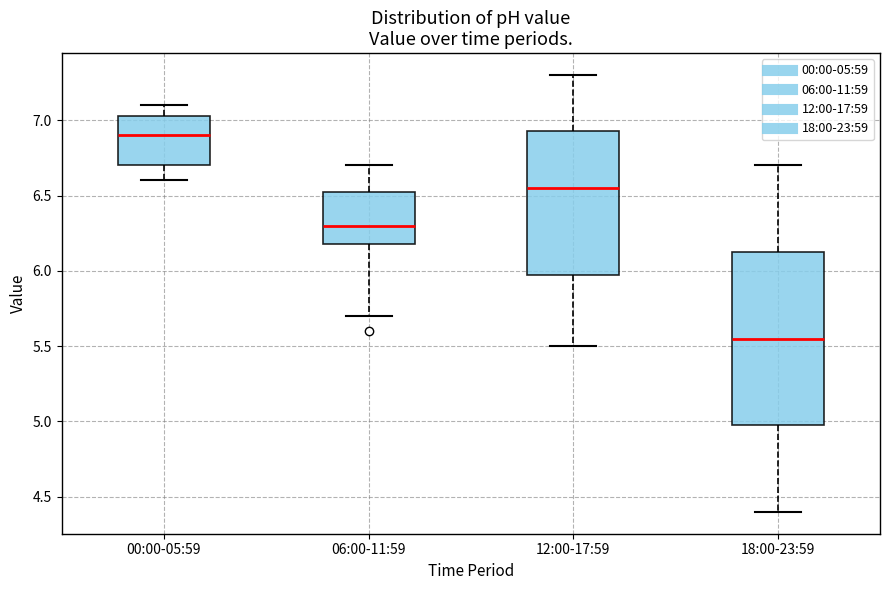

Reading left to right, read every box against the y-axis: the position of its median line, the range the box covers, and the ends of its whiskers. The values are not printed on the chart, so give them approximately, as read against the axis.

00:00-05:59: median 6.90, box 6.70 to 7.05, whiskers 6.60 to 7.10
06:00-11:59: median 6.30, box 6.20 to 6.55, whiskers 5.70 to 6.70
12:00-17:59: median 6.55, box 6.00 to 6.95, whiskers 5.50 to 7.30
18:00-23:59: median 5.55, box 5.00 to 6.15, whiskers 4.40 to 6.70